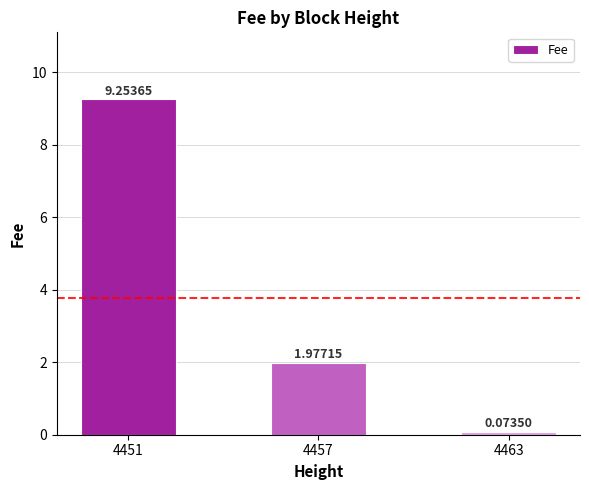

Does the chart contain stacked bars?

No